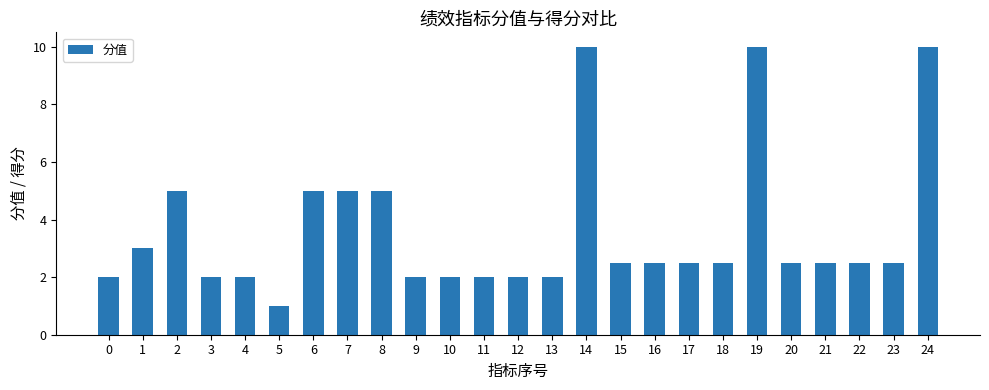

True or false: the data shows 2.9 at 11.

False